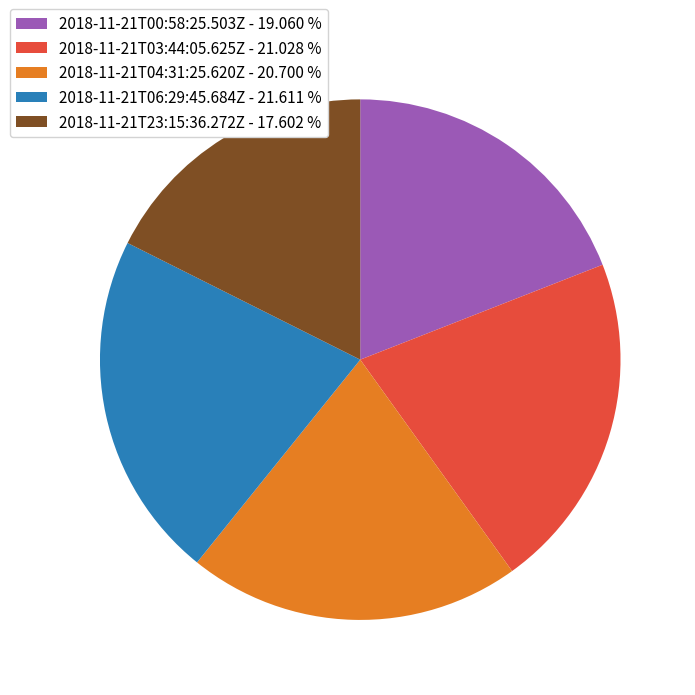

Count the number of slices in the pie.

5